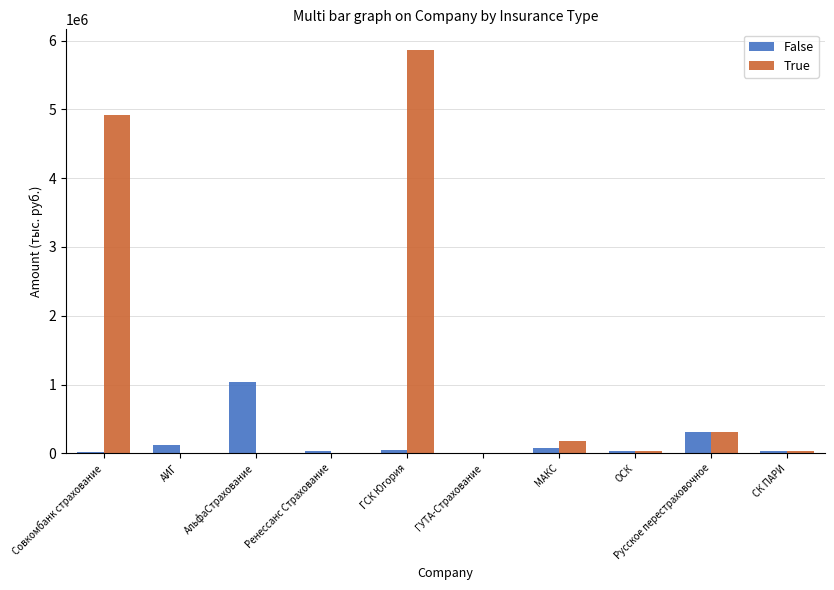

The value of False at Русское перестраховочное is 312358.1. True or false?

True